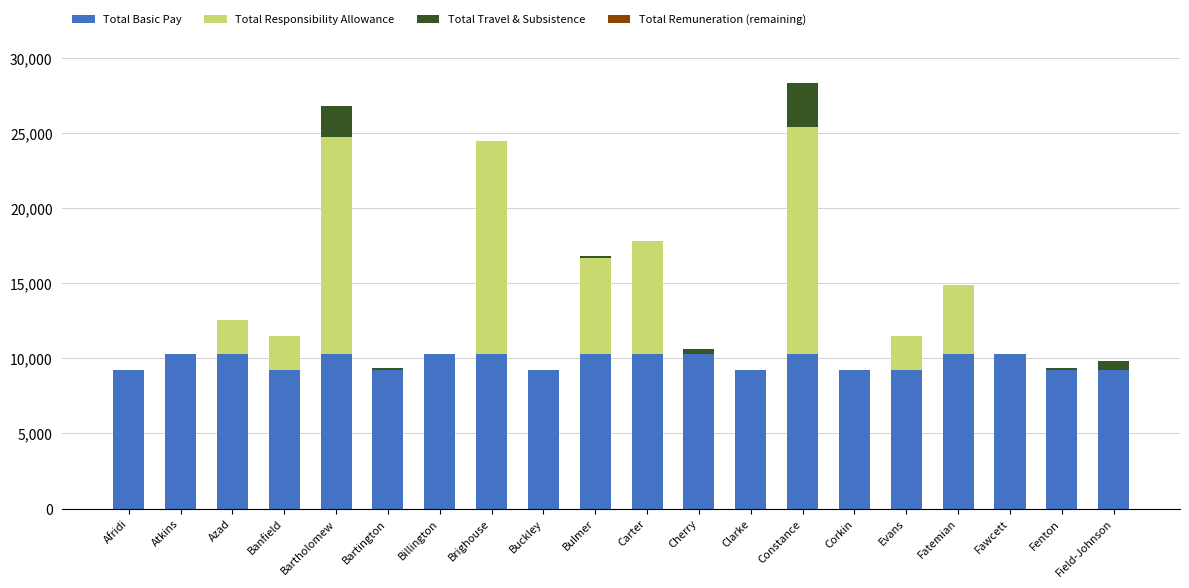

What is the sum of all Total Basic Pay values?

196589.4